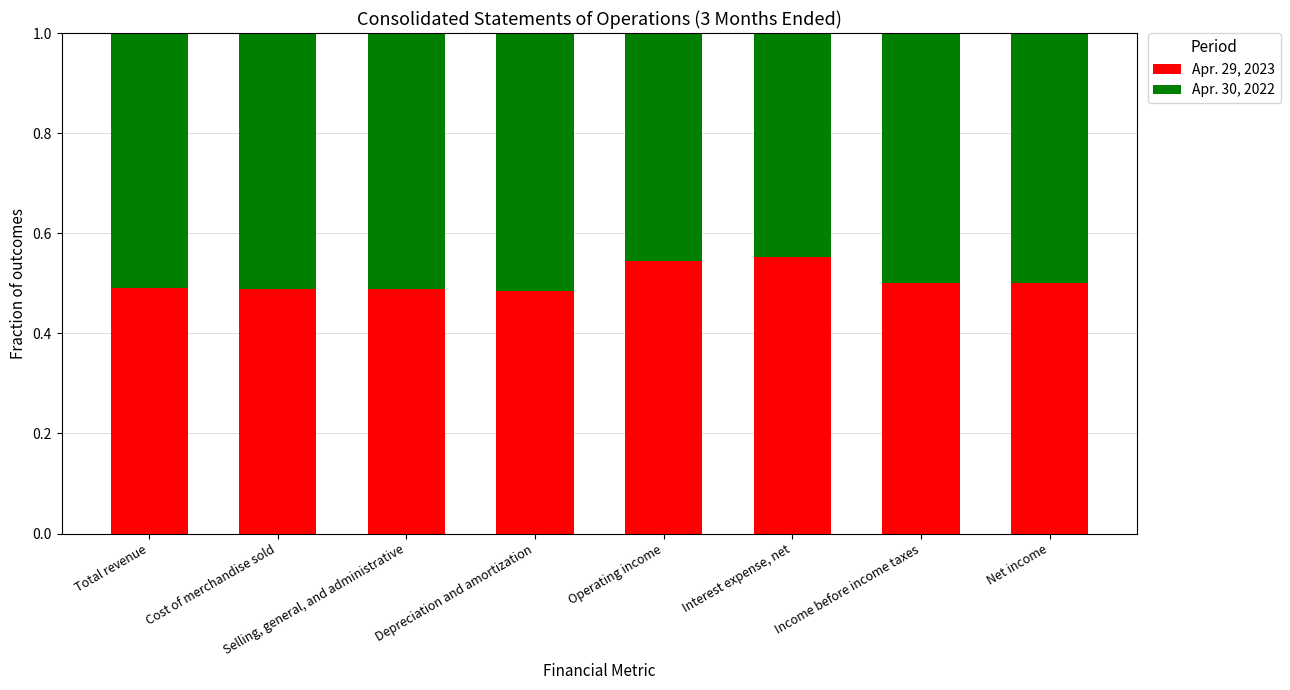

What are all the series names shown in the legend?

Apr. 29, 2023, Apr. 30, 2022